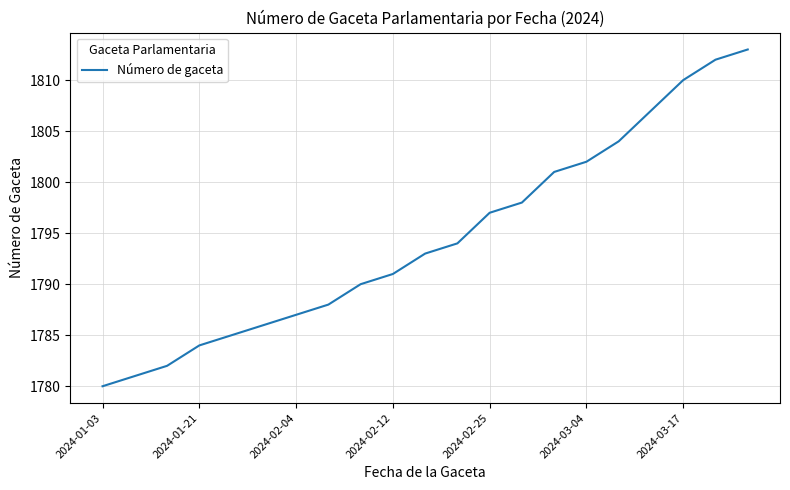

What is the greatest value displayed?

1813